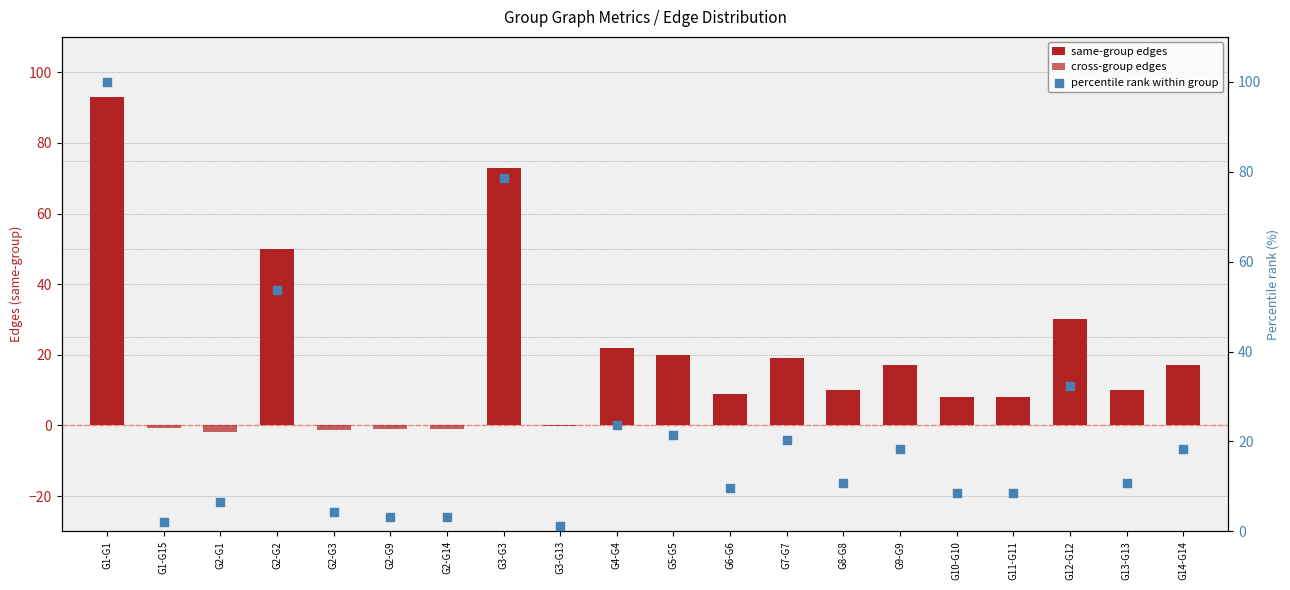

At which category is the sum across all series the highest?

G1-G1